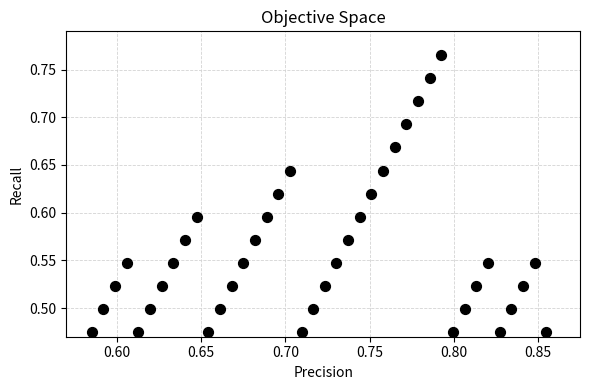

What is the range of Y values (max minus min)?

0.3